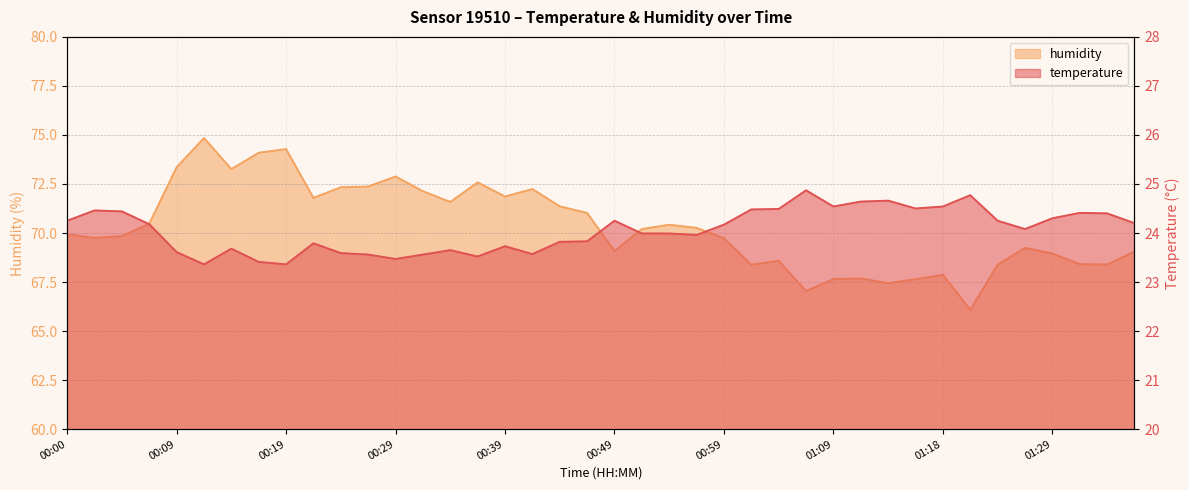

The value of humidity at 01:18 is 99.8. True or false?

False